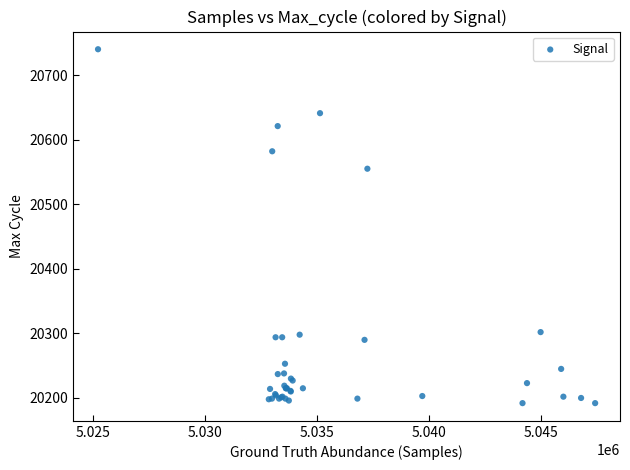

What Y value in the scatter plot is closest to 20466?

20555